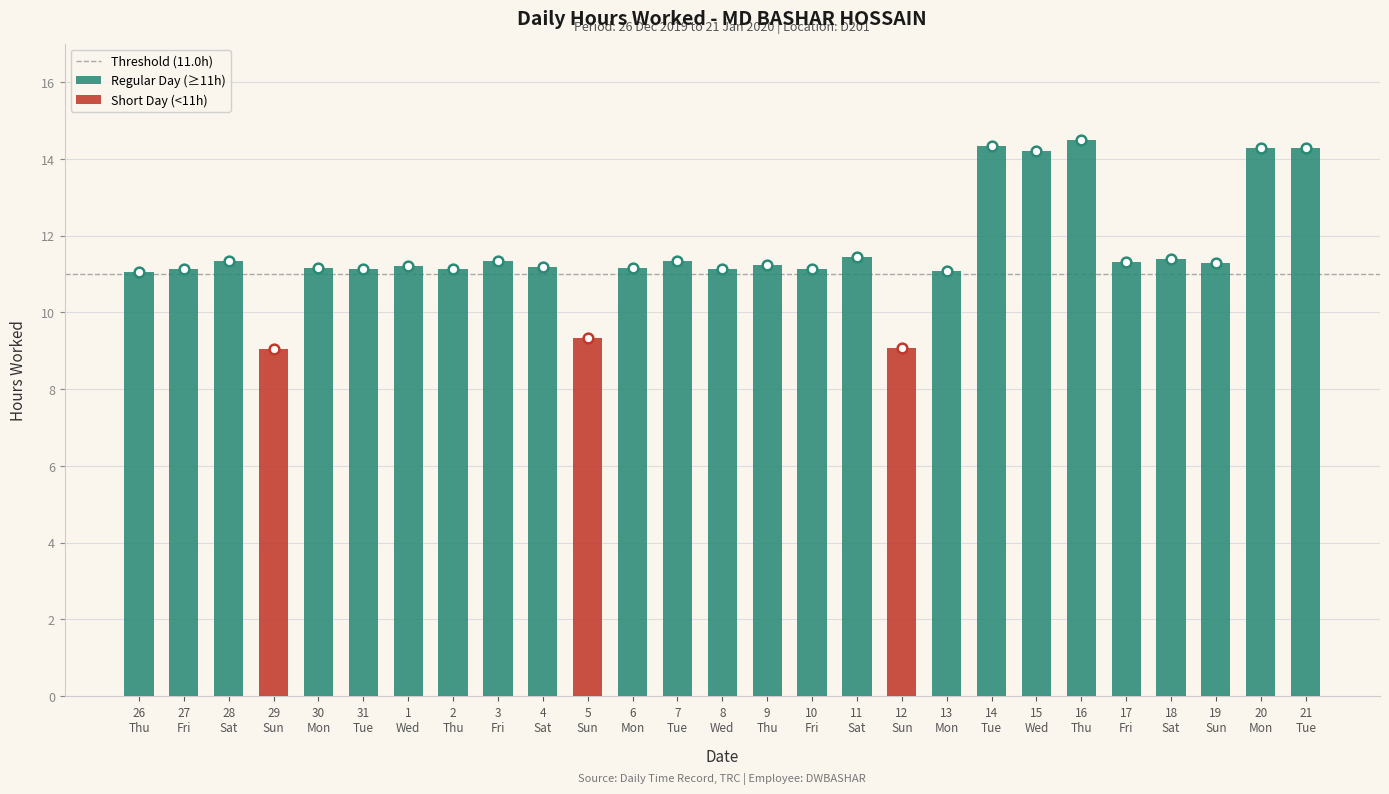

Reading right to left, list all the values displayed in this chart.

14.3	14.3	11.3	11.4	11.3	14.5	14.2	14.3	11.1	9.1	11.4	11.1	11.2	11.1	11.3	11.2	9.3	11.2	11.3	11.1	11.2	11.1	11.2	9.1	11.3	11.1	11.1